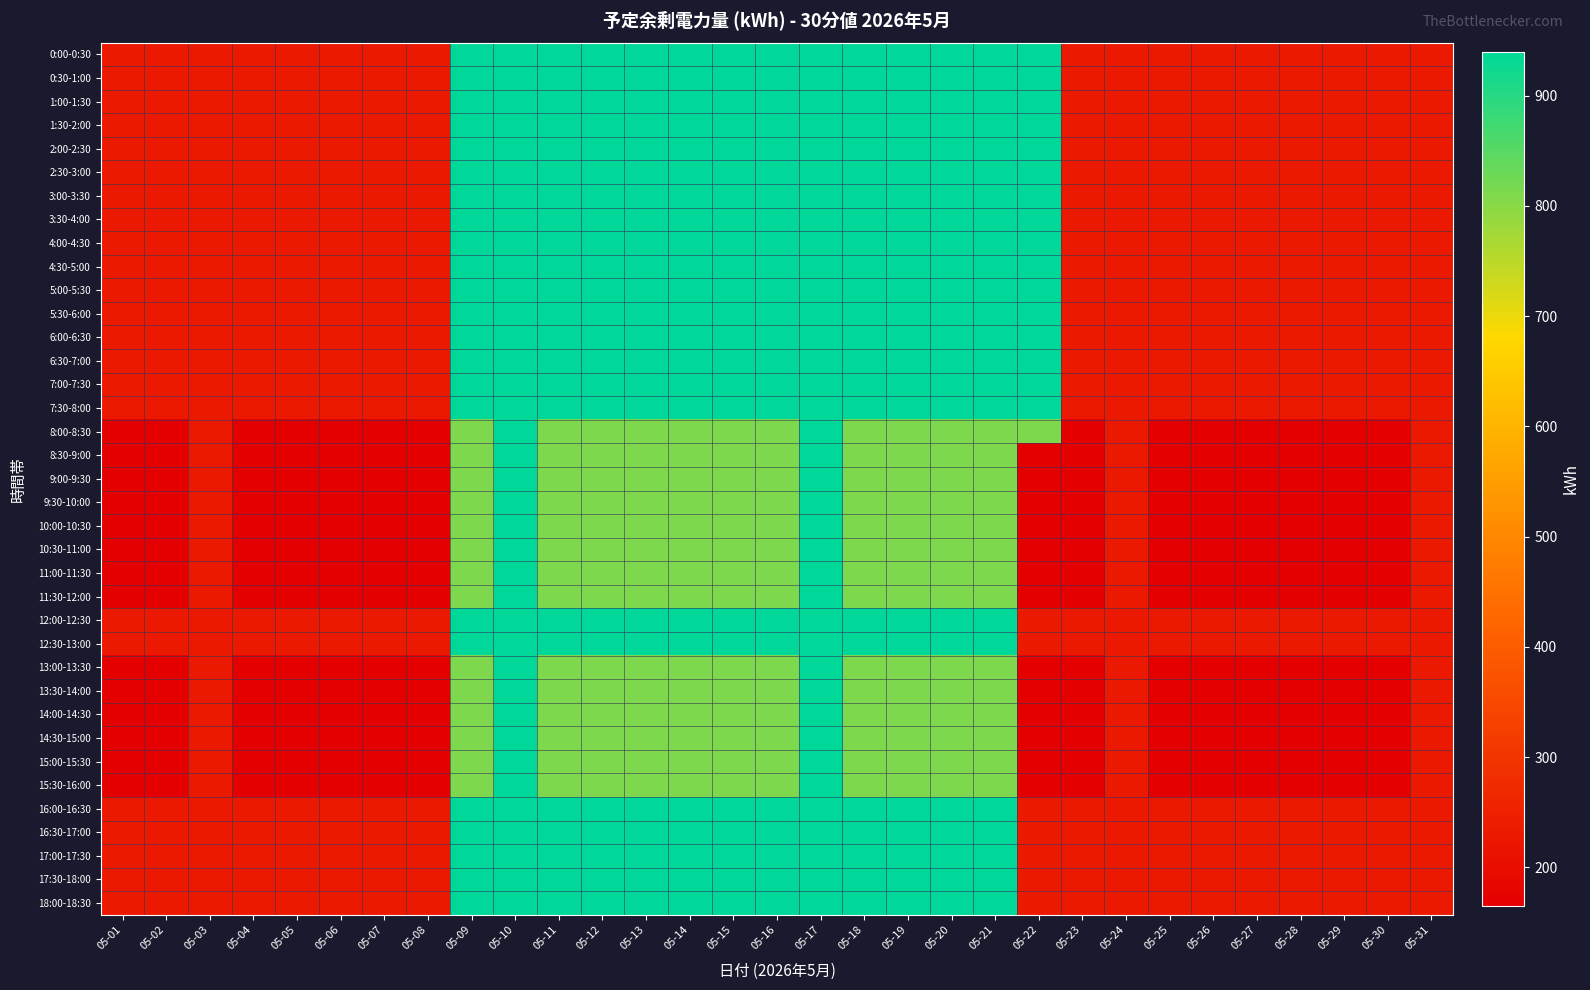

How many data points does each series have?

31